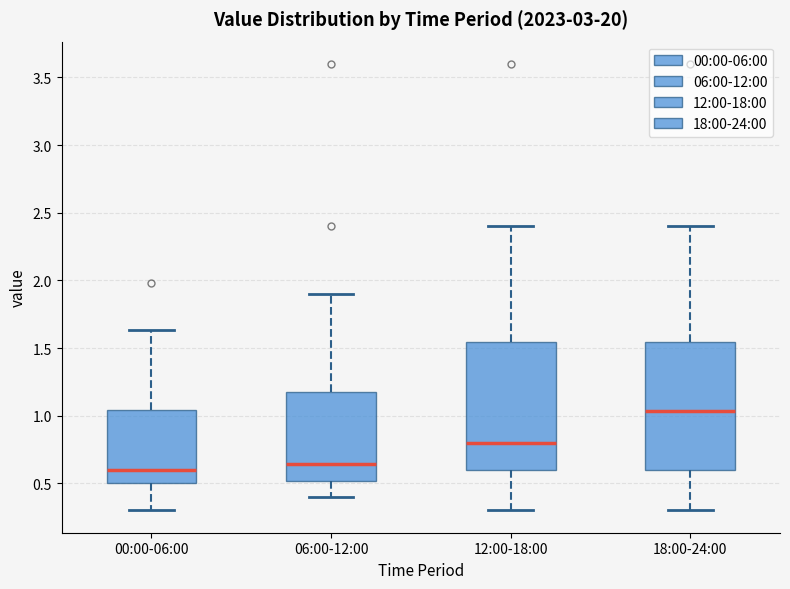

Which box has the highest median line?

18:00-24:00